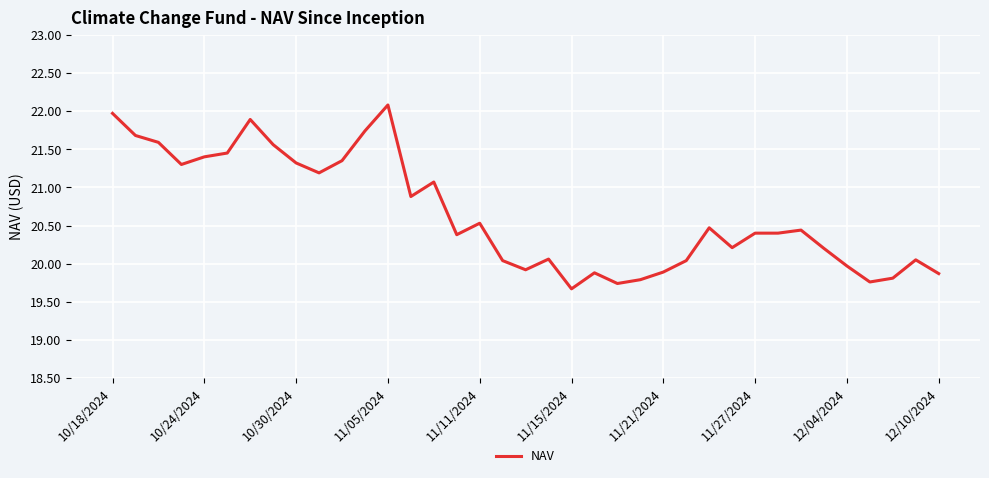

What is the minimum value shown in the chart?

19.7